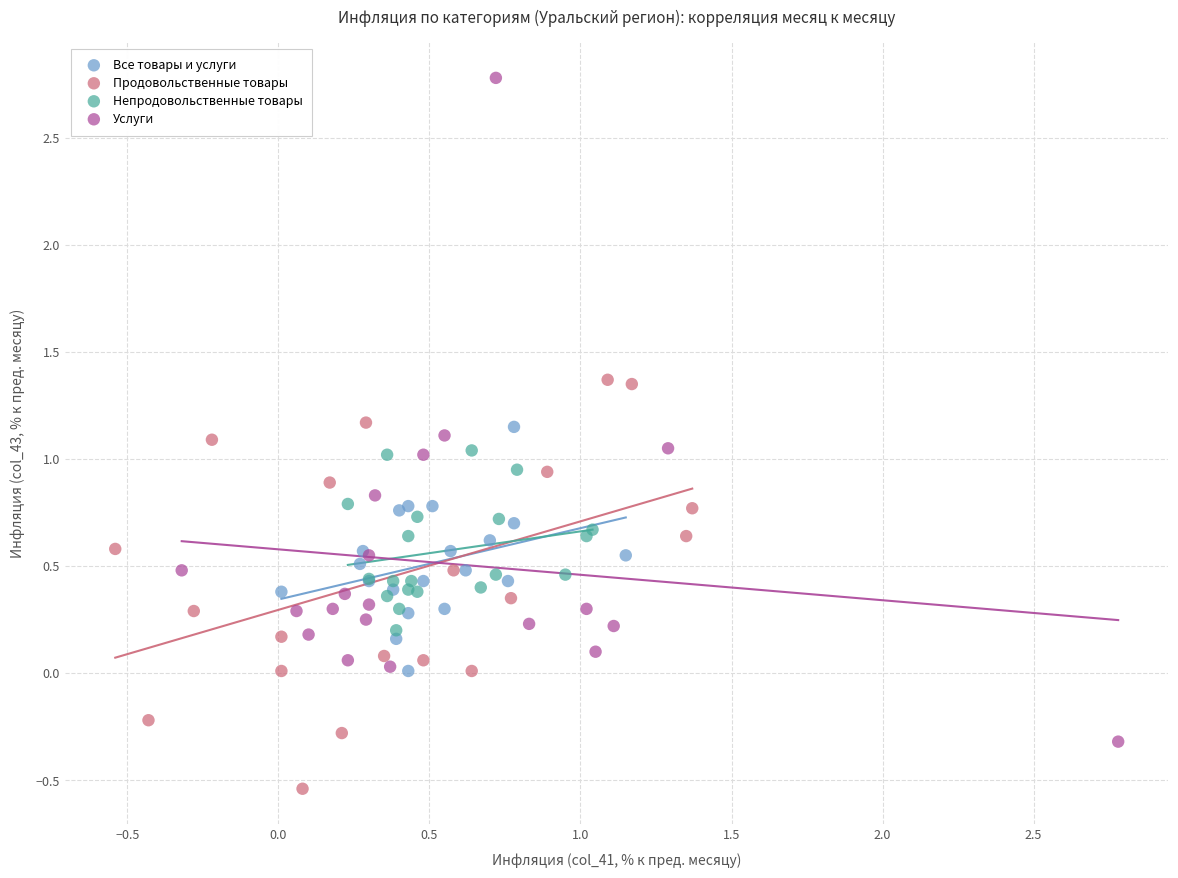

Which series contains the highest Y value?

Услуги